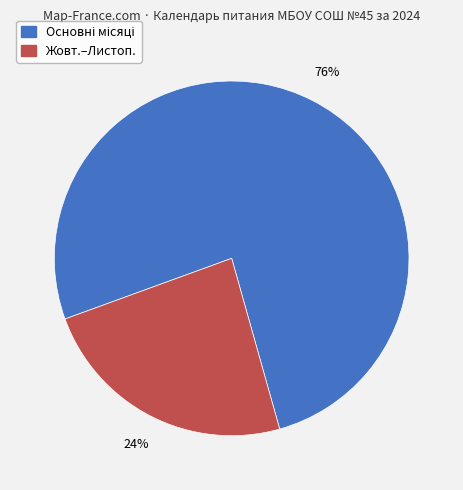

Is there a majority slice in this chart?

Yes